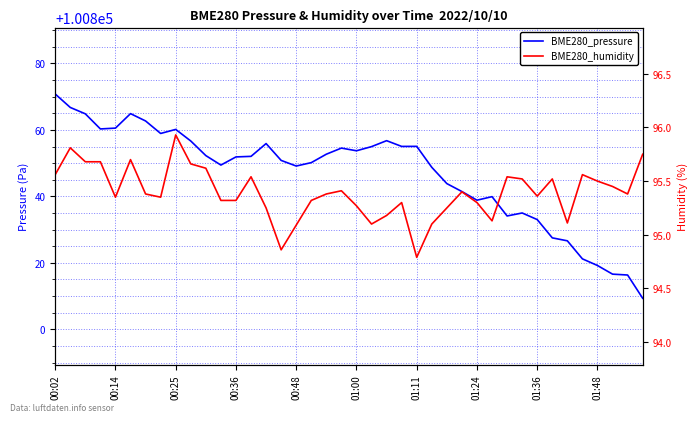

What is the sum of the BME280_humidity values at 00:48 and 01:36?

190.4